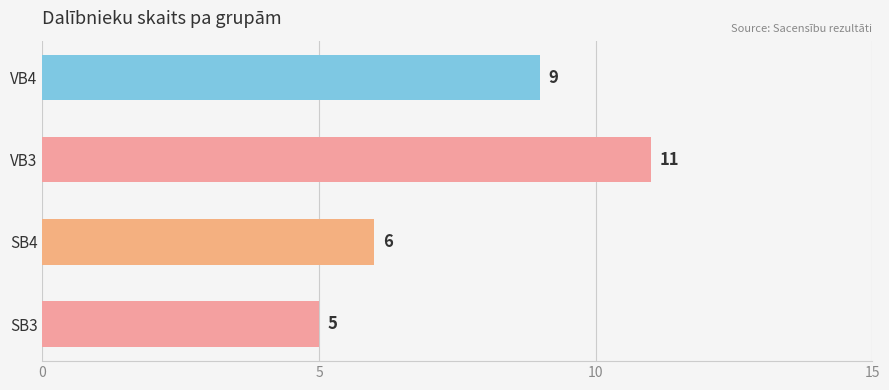

What is the change in value from SB3 to VB3?

+6